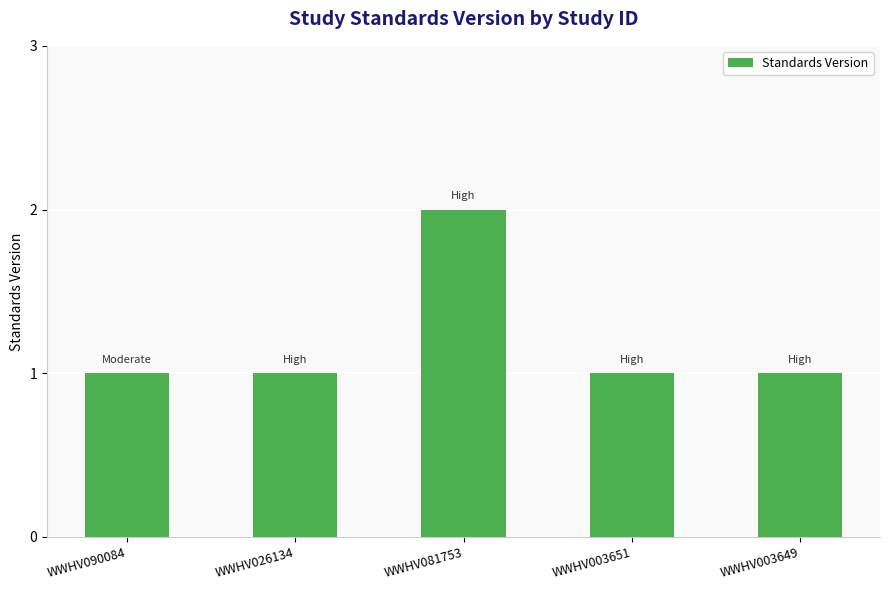

What is the maximum value shown in the chart?

2